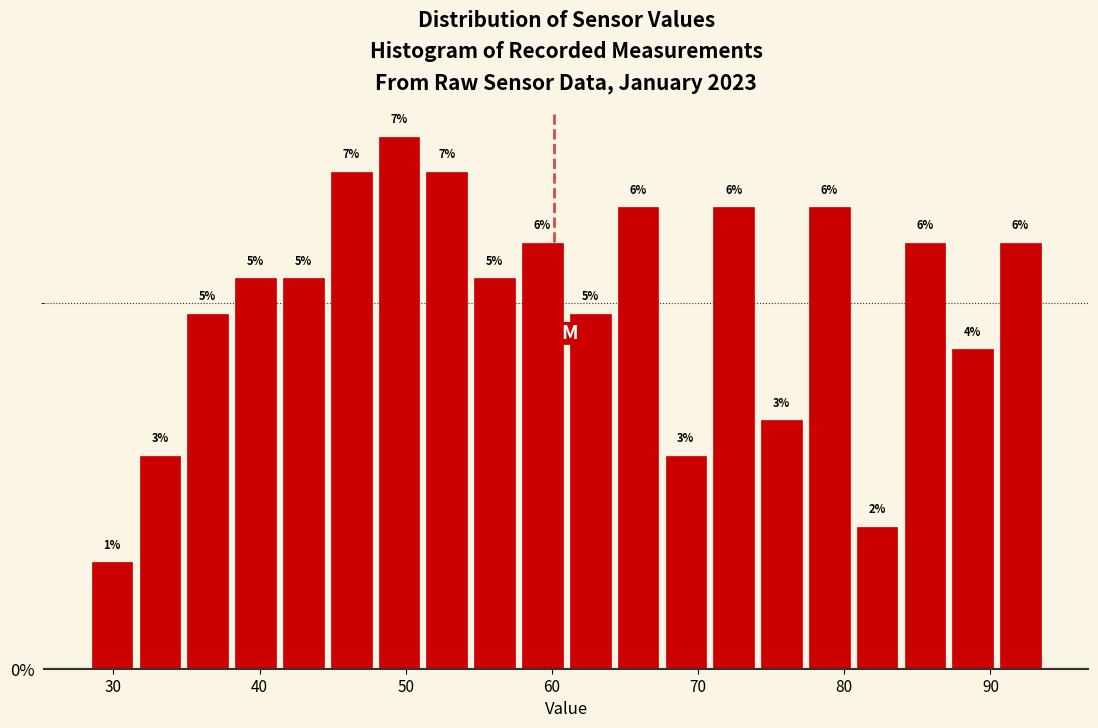

Read against the x-axis, roughly where is the centre of the tallest bar?

50